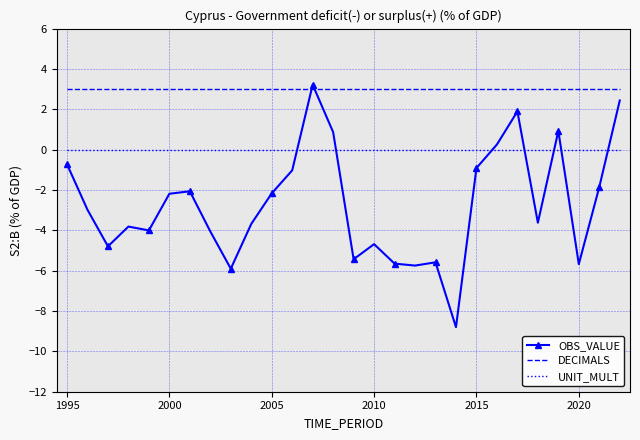

Which series has the widest spread of values?

OBS_VALUE